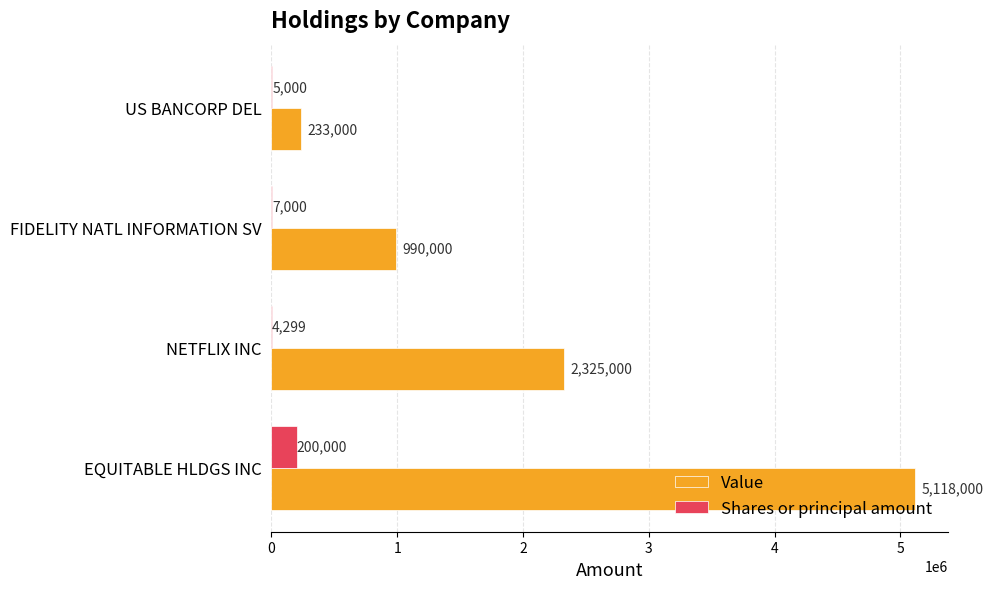

What is the sum of the Value values at FIDELITY NATL INFORMATION SV and US BANCORP DEL?

1223000